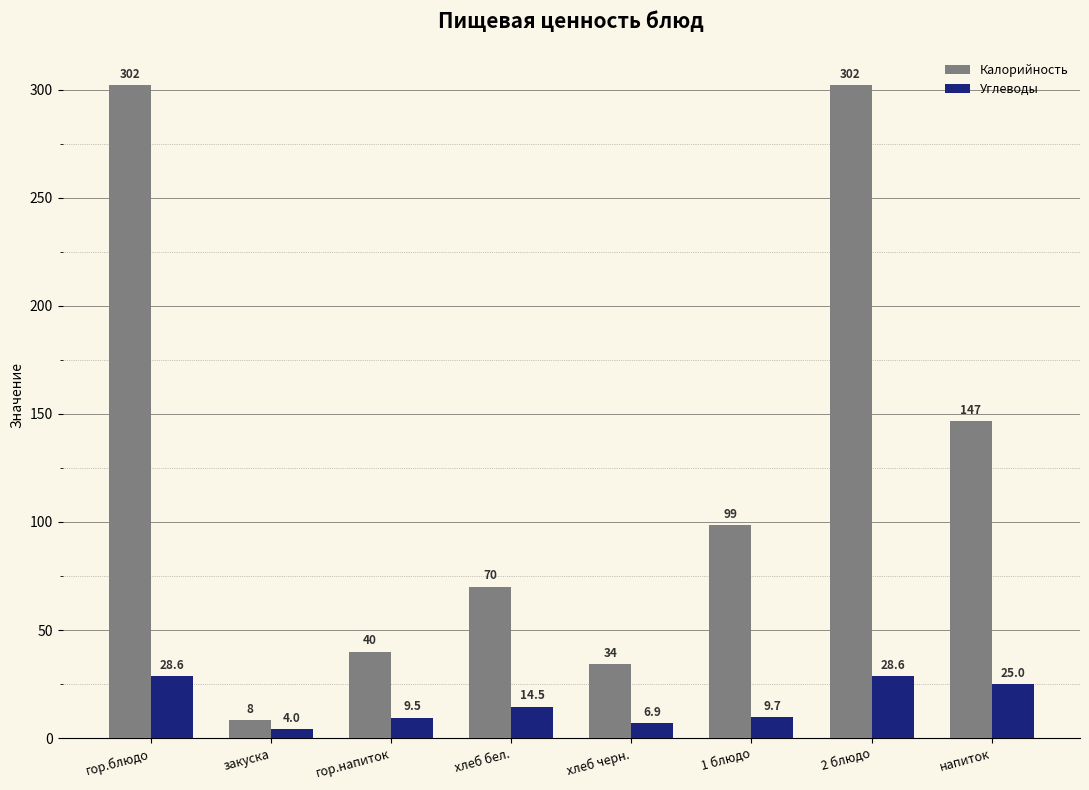

True or false: Калорийность has a value of 146.7 at напиток.

True